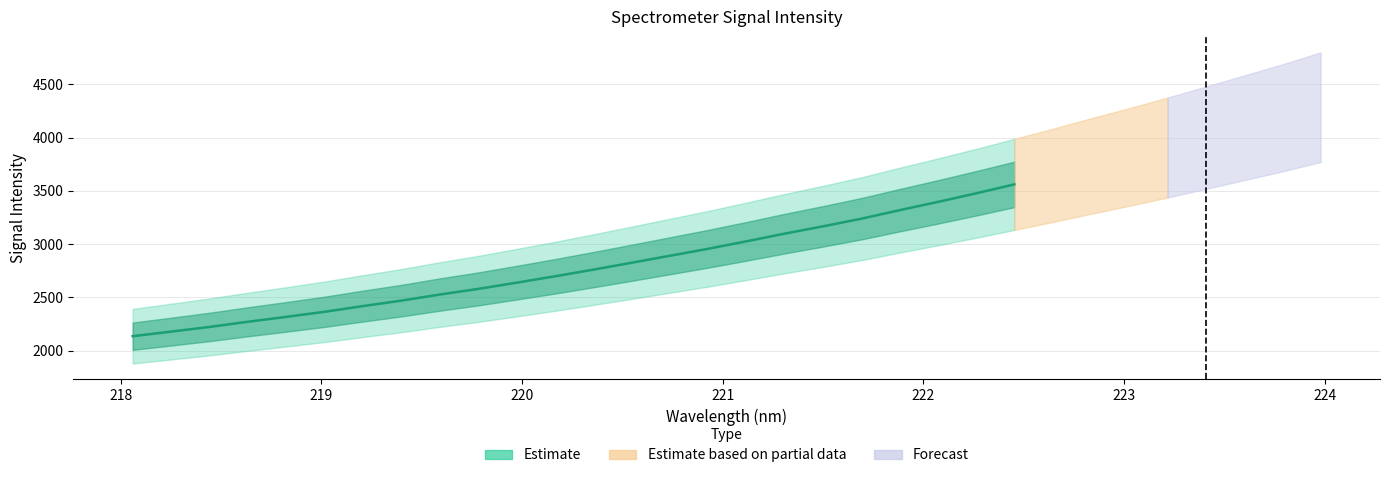

Does the chart display data point markers on the line(s)?

No